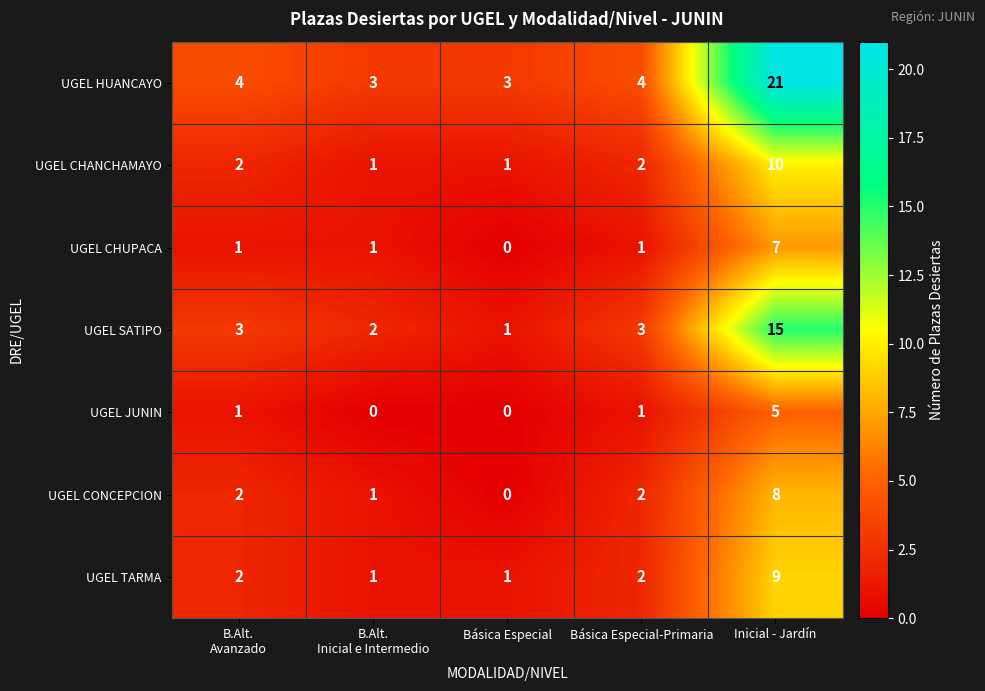

The value of UGEL SATIPO at Inicial - Jardín is 8. True or false?

False